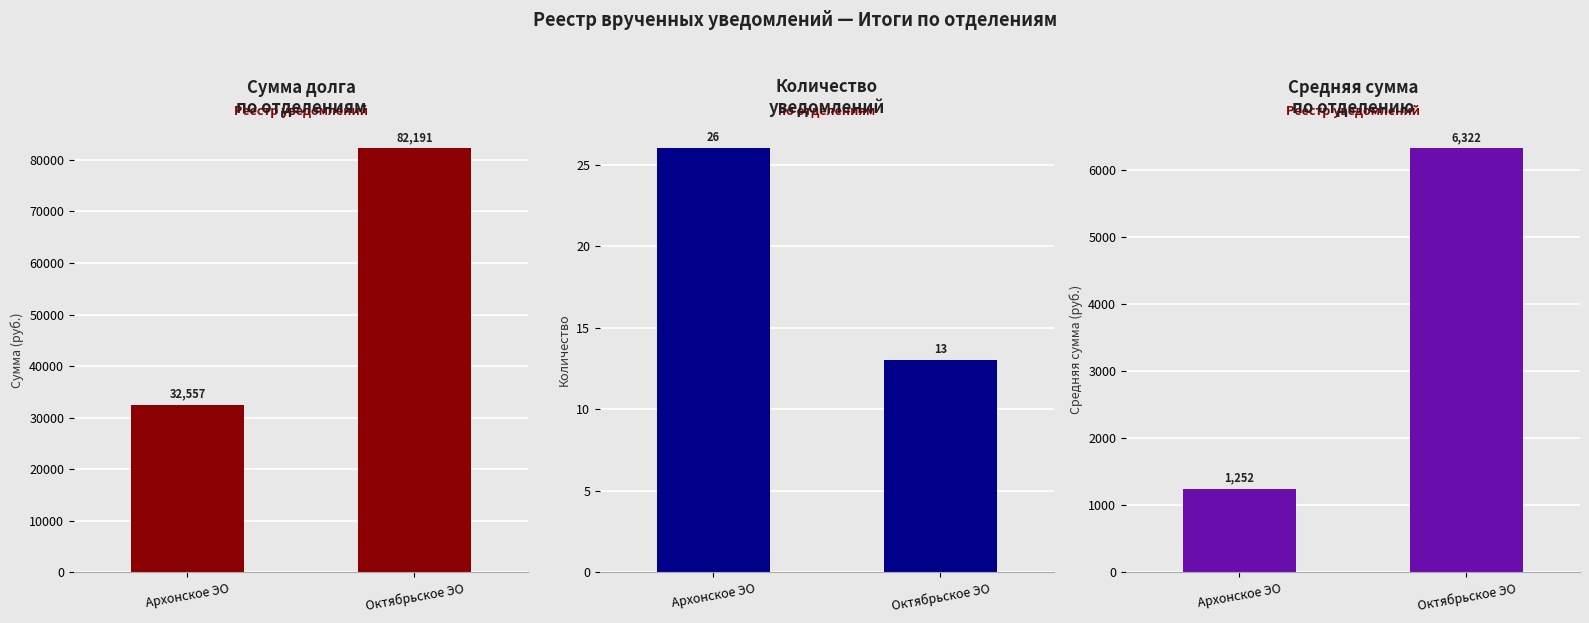

What is the sum of the Количество уведомлений values at Октябрьское ЭО and Архонское ЭО?

39.0